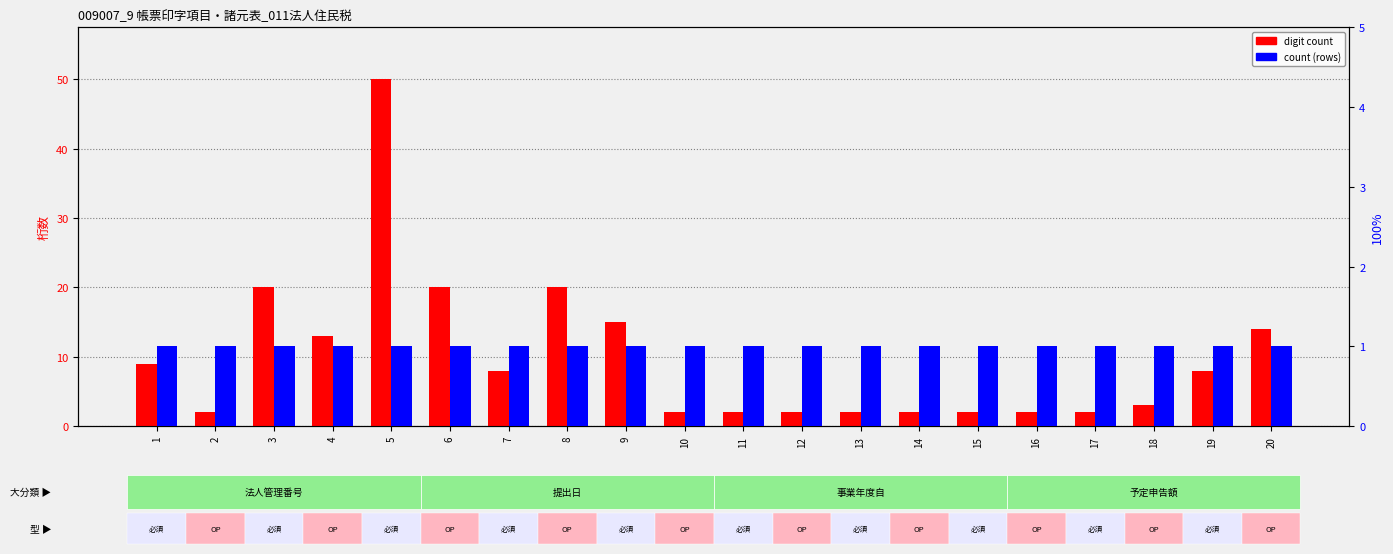

Reading right to left, transcribe all the data shown in this chart.

digit count: 14	8	3	2	2	2	2	2	2	2	2	15	20	8	20	50	13	20	2	9
count (rows): 1	1	1	1	1	1	1	1	1	1	1	1	1	1	1	1	1	1	1	1